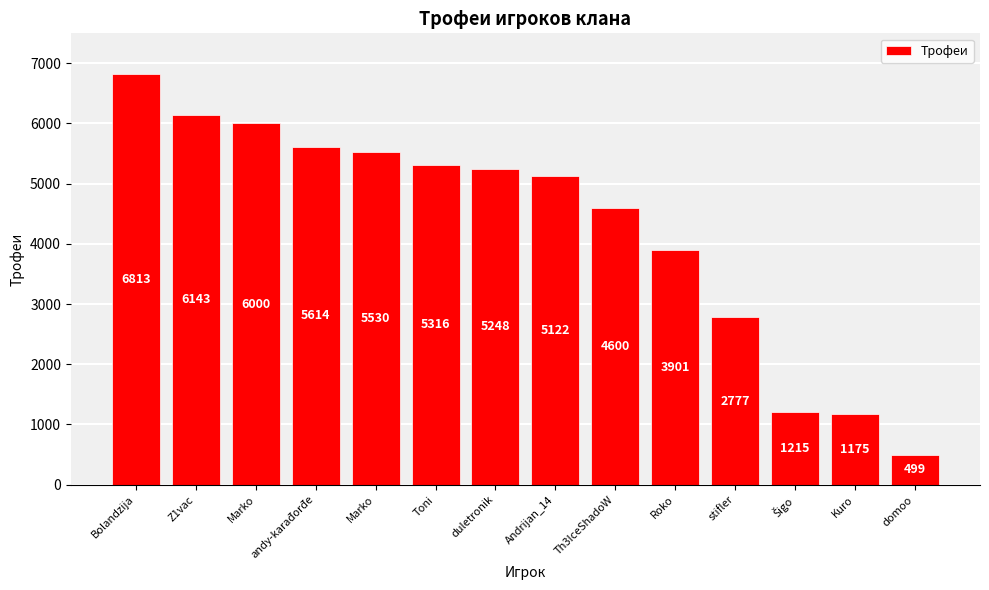

What is the difference between the maximum and minimum values?

6314